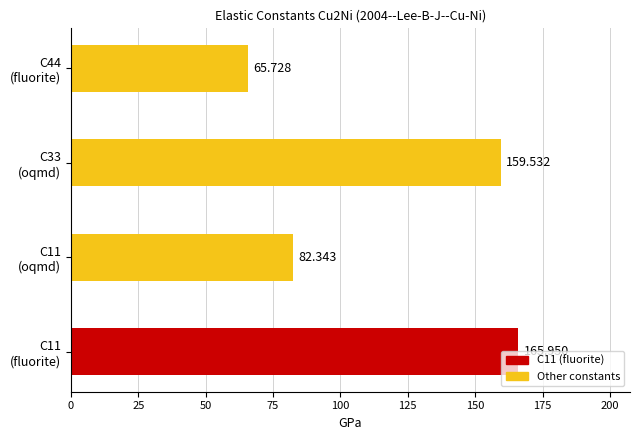

How many bars are there in total?

4